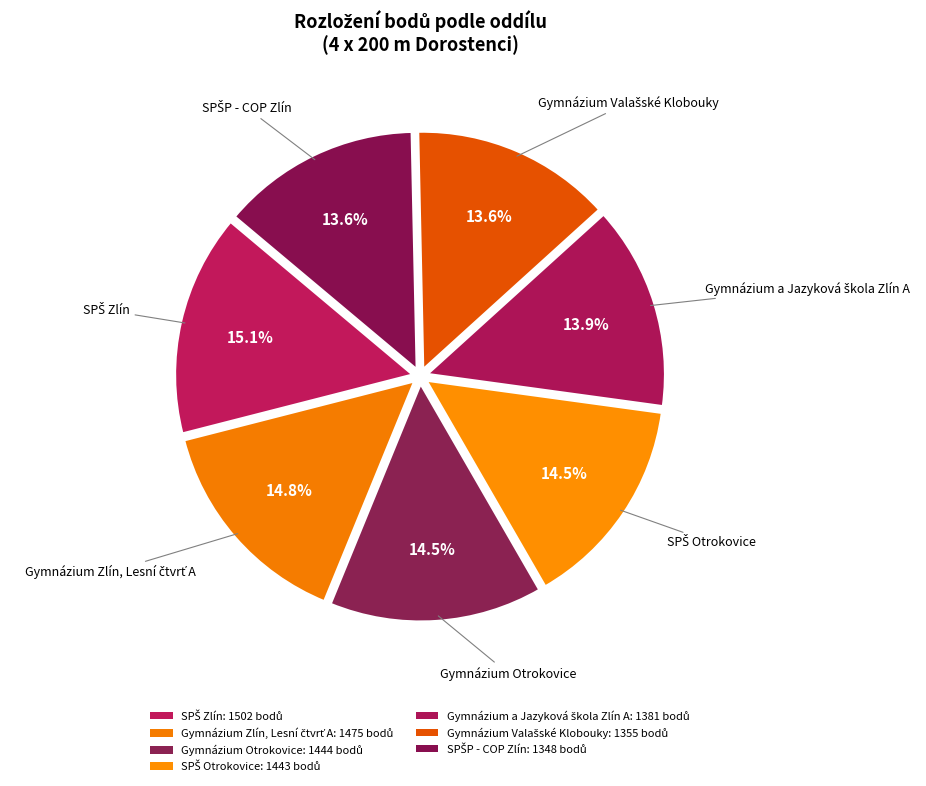

Between Gymnázium a Jazyková škola Zlín A and SPŠ Otrokovice, which is larger?

SPŠ Otrokovice